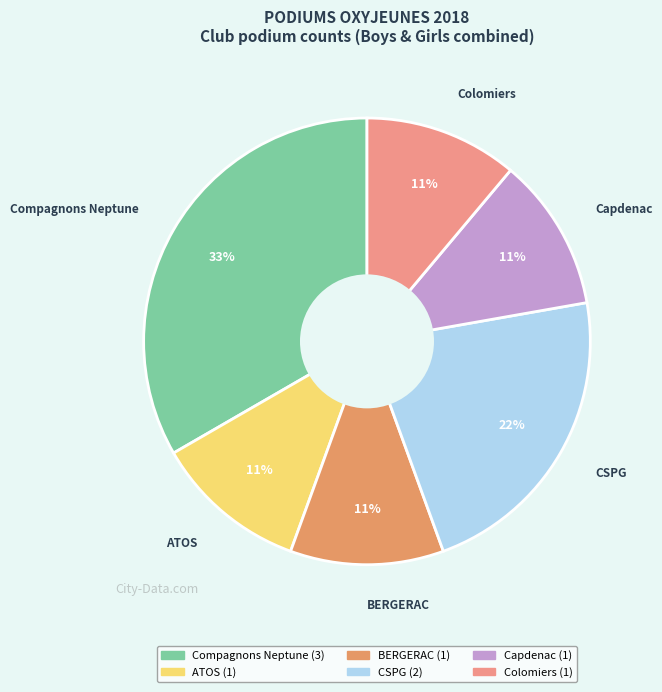

How many slices are in this pie chart?

6